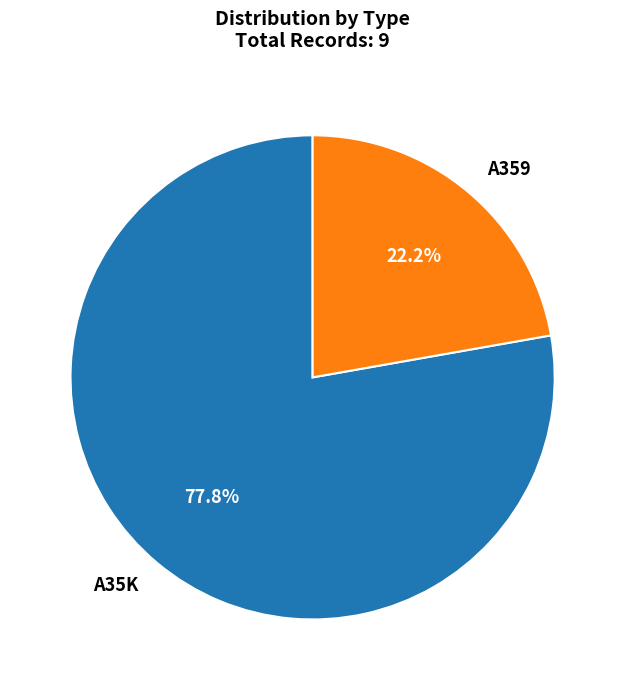

What percentage is the A359 slice, to the nearest percent?

22%